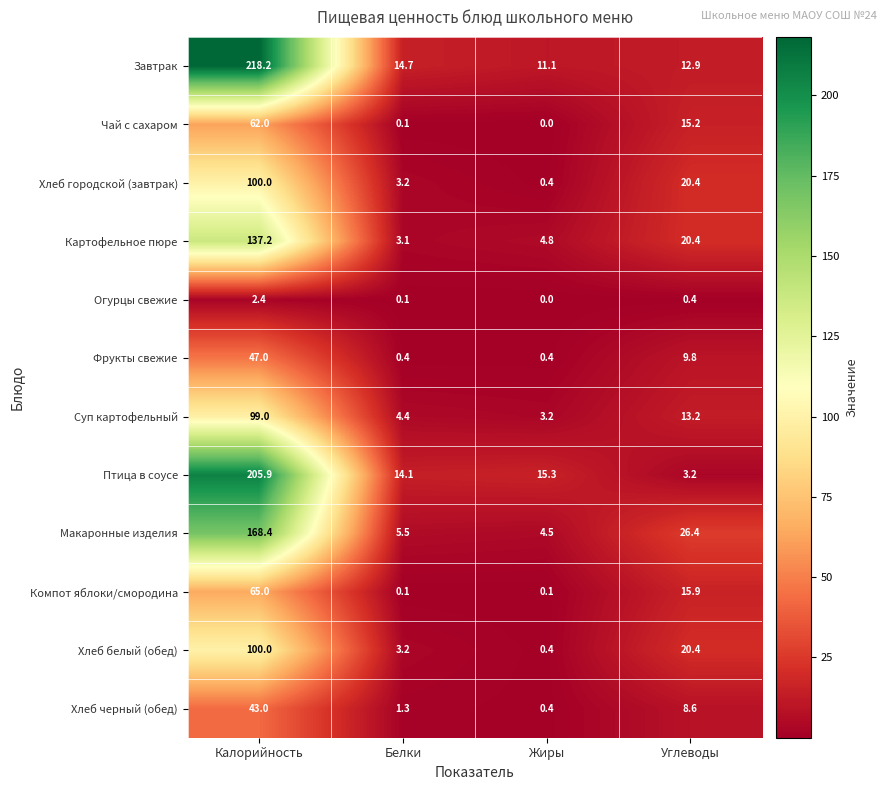

How many values in the Макаронные изделия series are below 26?

2